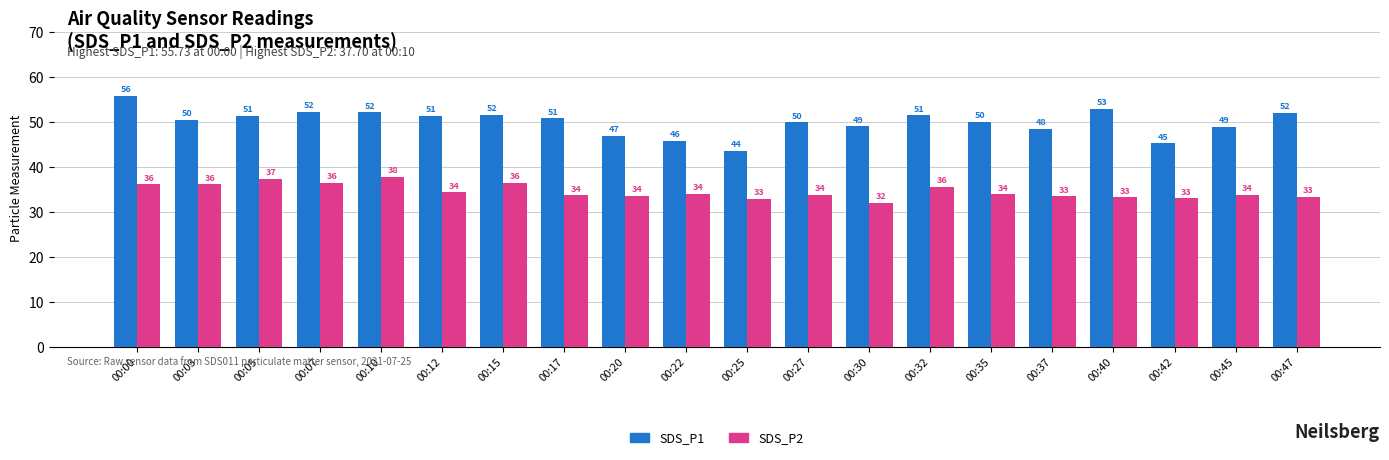

What is the maximum value shown in the chart?

55.7